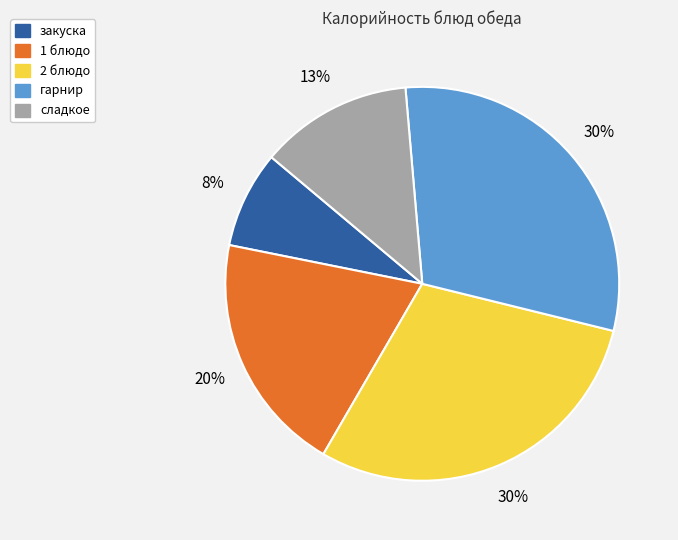

Is the sum of 1 блюдо and сладкое greater than half?

No